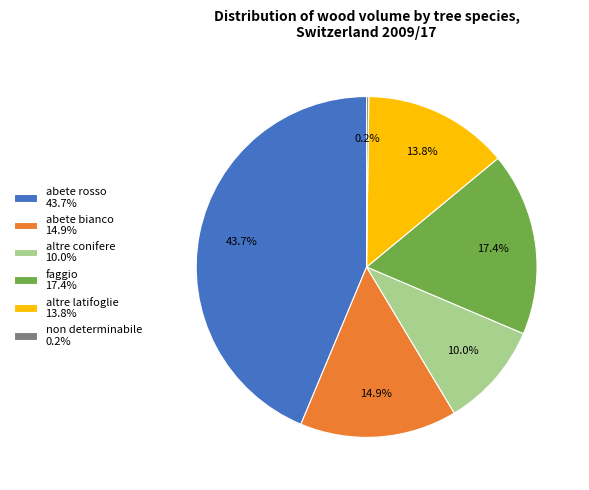

True or false: altre conifere accounts for 5% of the total.

False